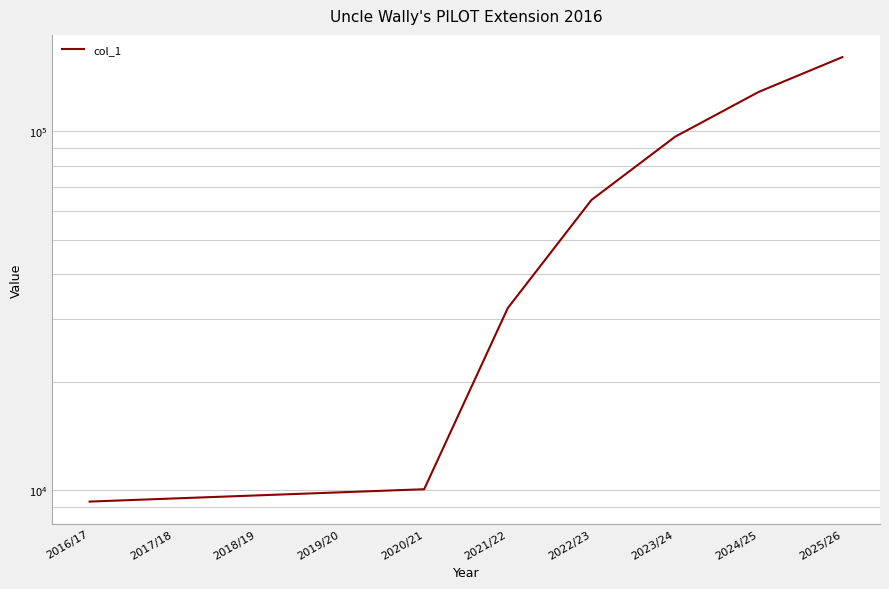

Does the chart have visible grid lines?

Yes